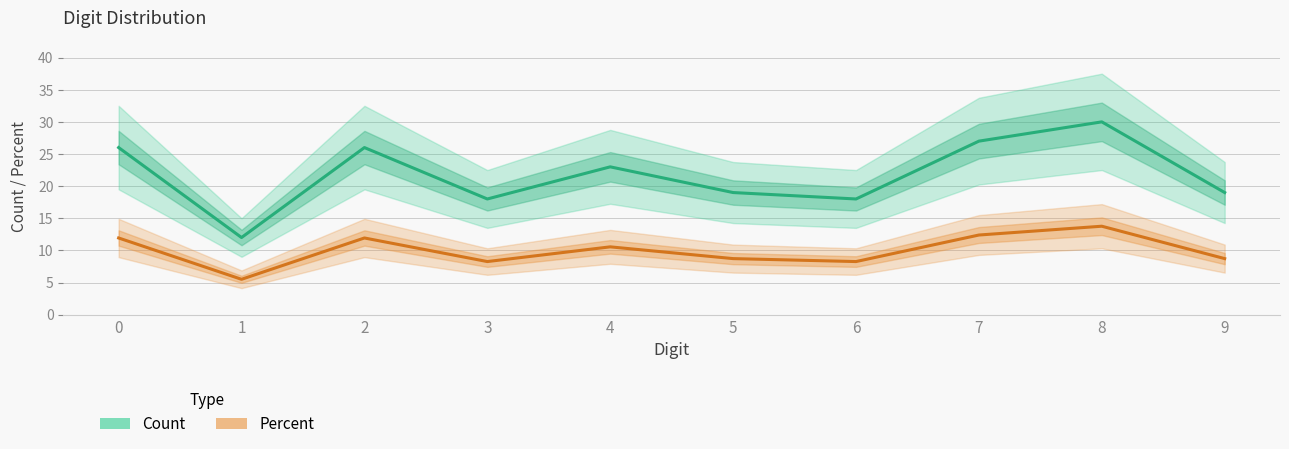

True or false: Count and Percent intersect in this chart.

False